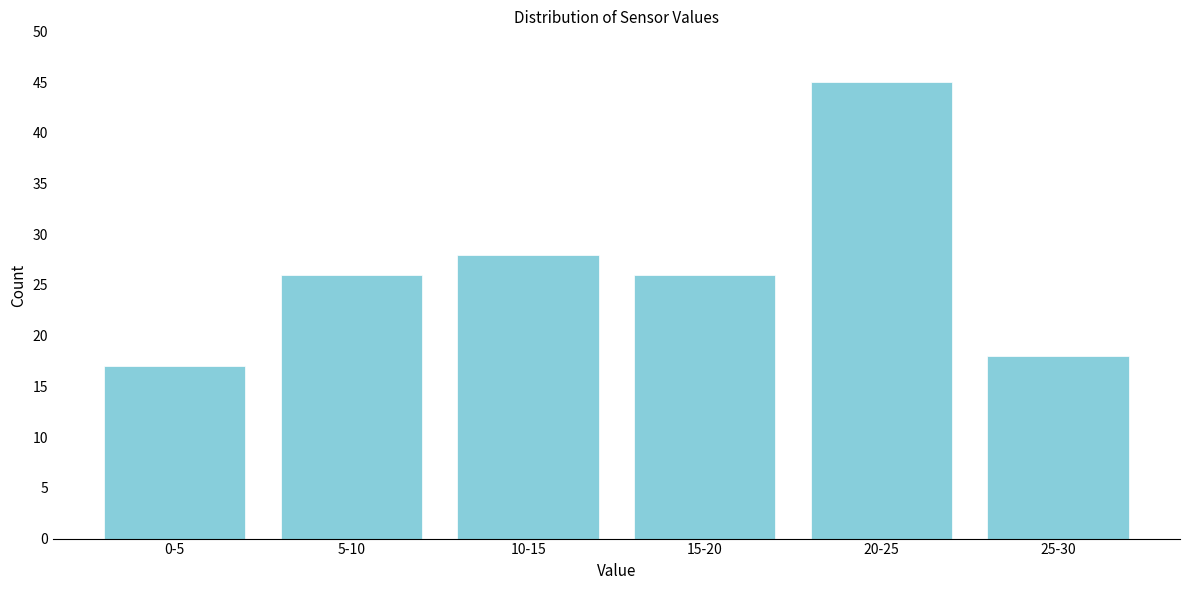

Reading left to right, what are all the values shown in this chart?

0-5=17	5-10=26	10-15=28	15-20=26	20-25=45	25-30=18